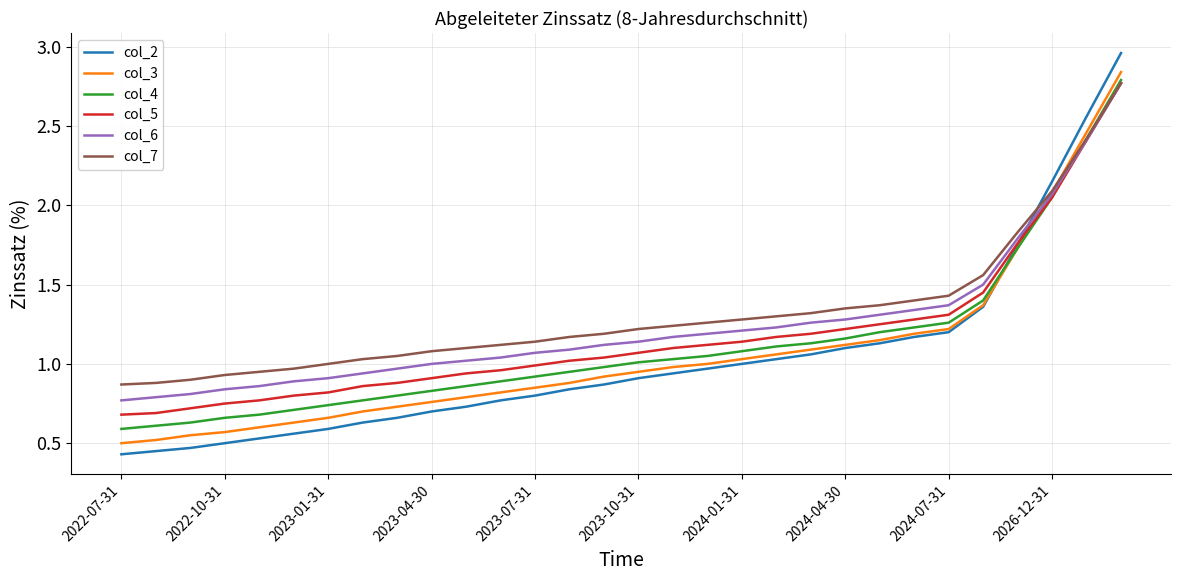

True or false: col_6 and col_2 cross at least once.

True